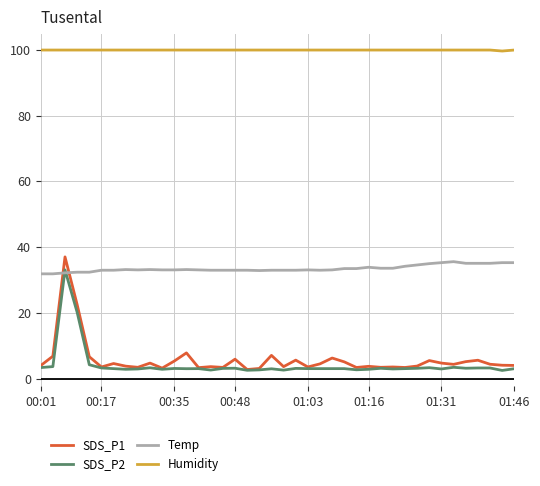

Which series ends up on top after the final intersection of Temp and SDS_P1?

Temp